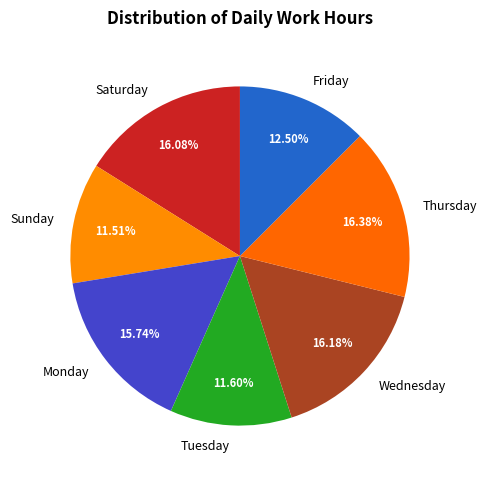

Is there any slice that represents more than half of the pie?

No